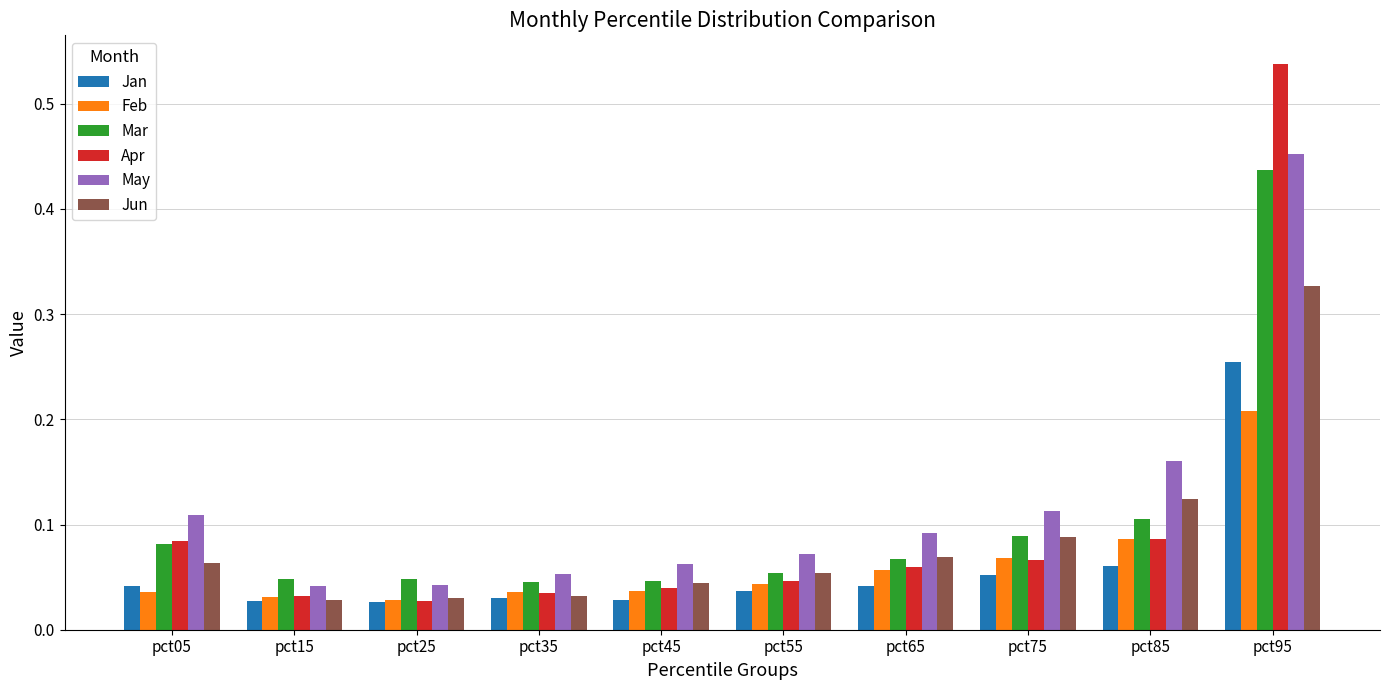

Does the chart contain any negative values?

No